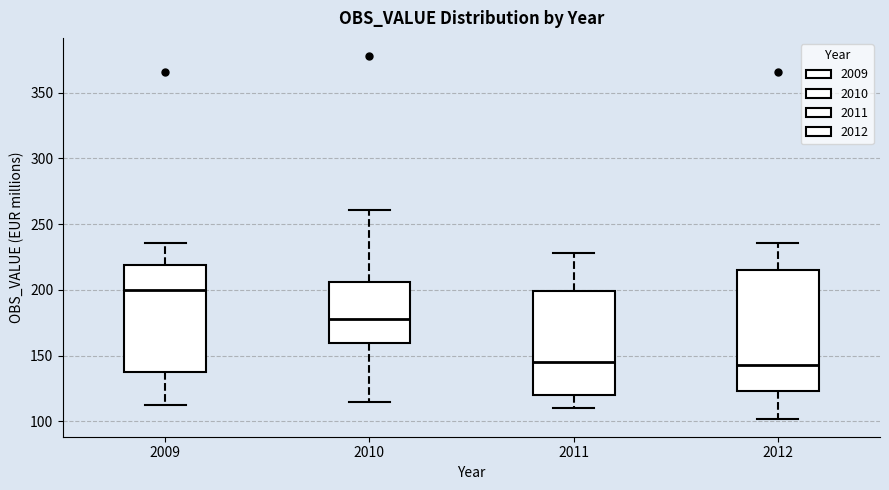

Reading left to right, transcribe this box plot: for each box, give where its median line is, the range the box spans, and where its two whiskers end, as read against the y-axis. The values are not printed on the chart, so give them approximately, as read against the axis.

2009: median 200, box 135 to 220, whiskers 110 to 235
2010: median 180, box 160 to 205, whiskers 115 to 260
2011: median 145, box 120 to 200, whiskers 110 to 230
2012: median 145, box 125 to 215, whiskers 100 to 235